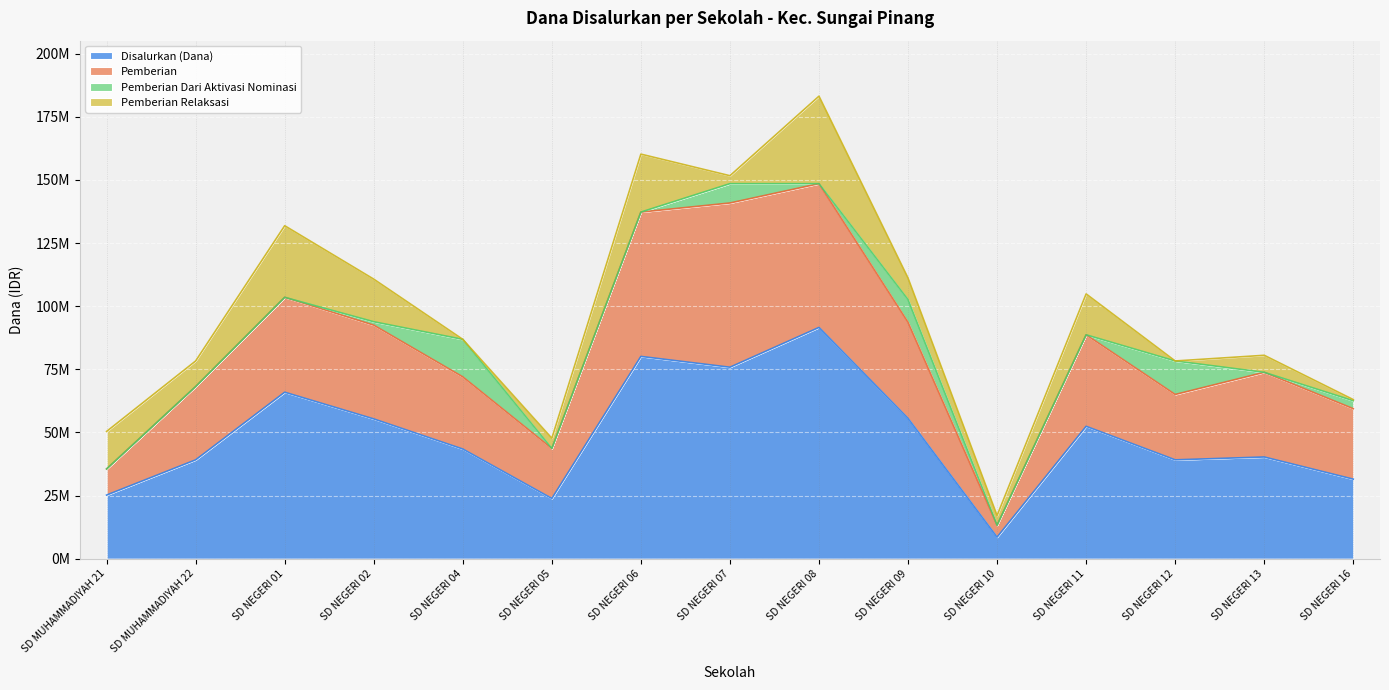

Which category has the lowest value in the Pemberian series?

SD NEGERI 10